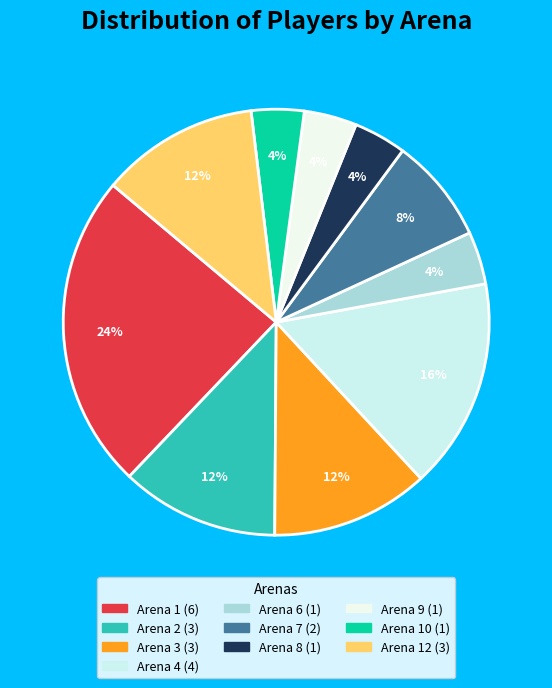

How many segments does this pie chart have?

10